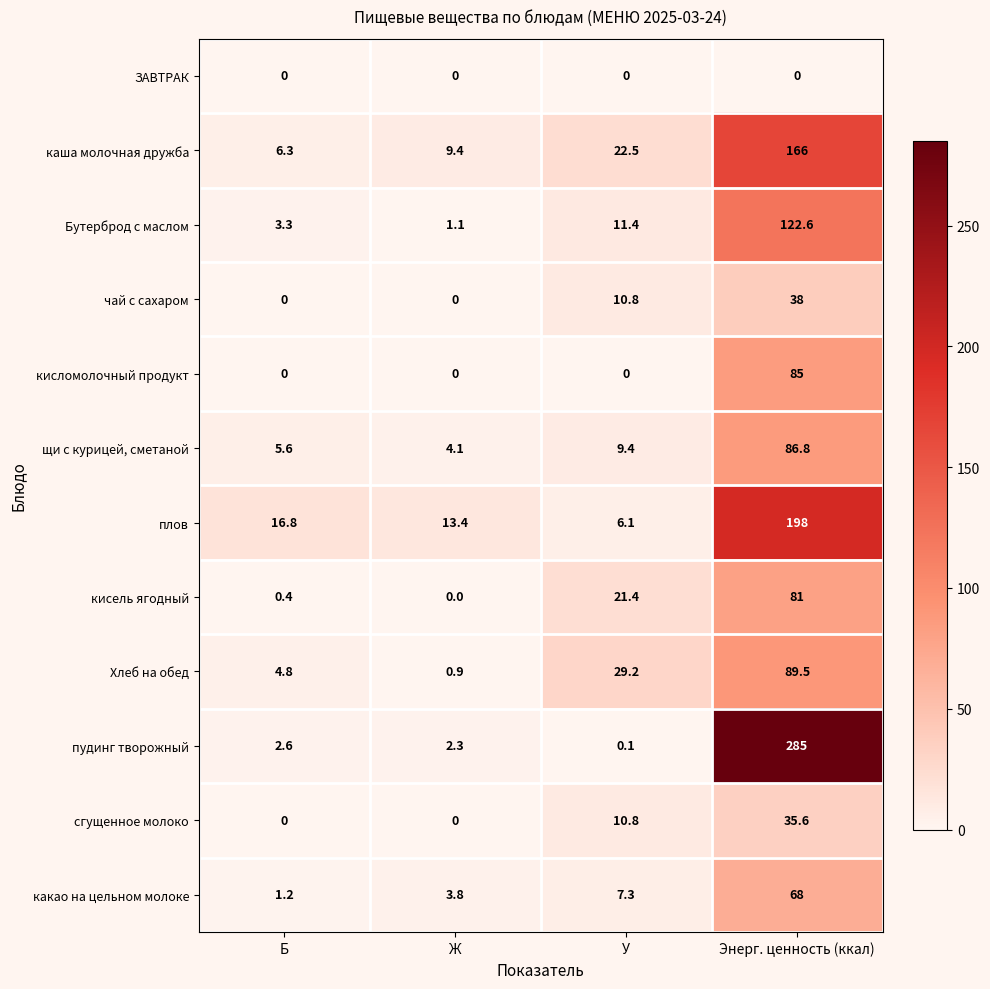

The кисломолочный продукт series shows -39.3 at Б. True or false?

False